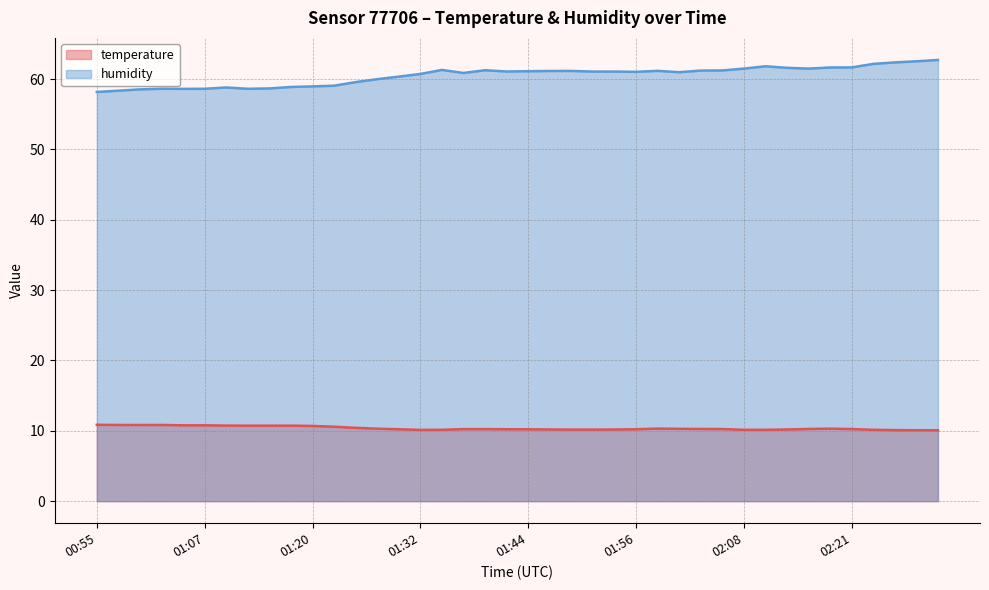

True or false: temperature and humidity cross at least once.

False